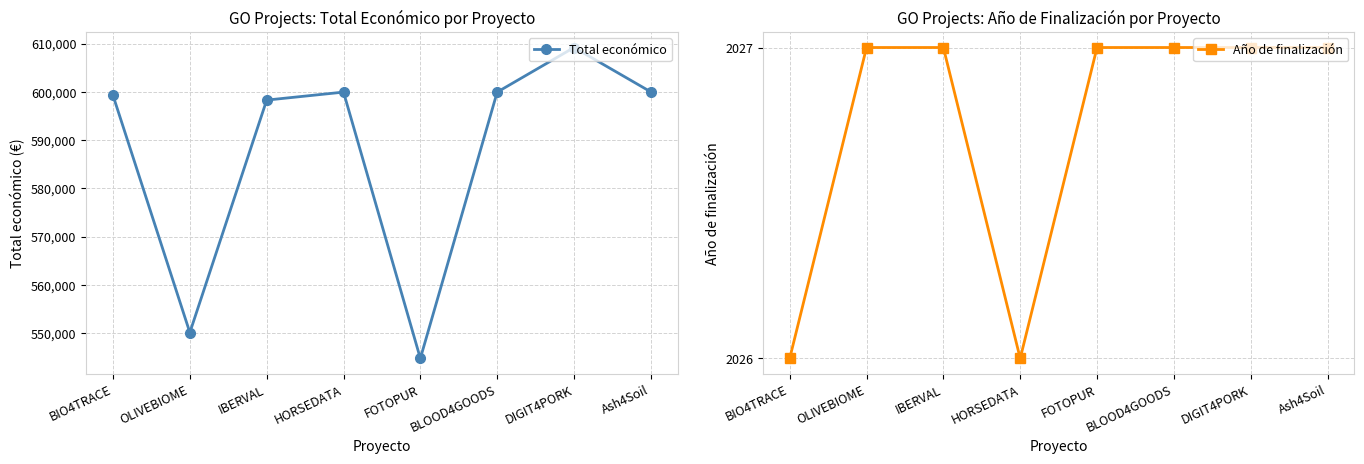

True or false: Año de finalización and Total económico cross at least once.

False